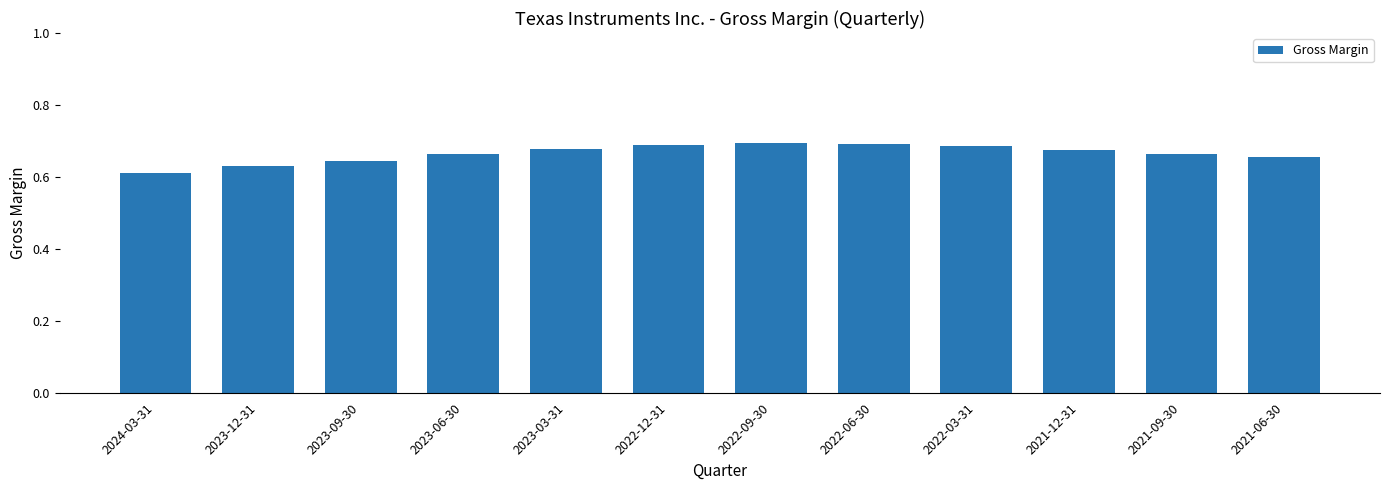

What is the label of the 6th bar from the right?

2022-09-30